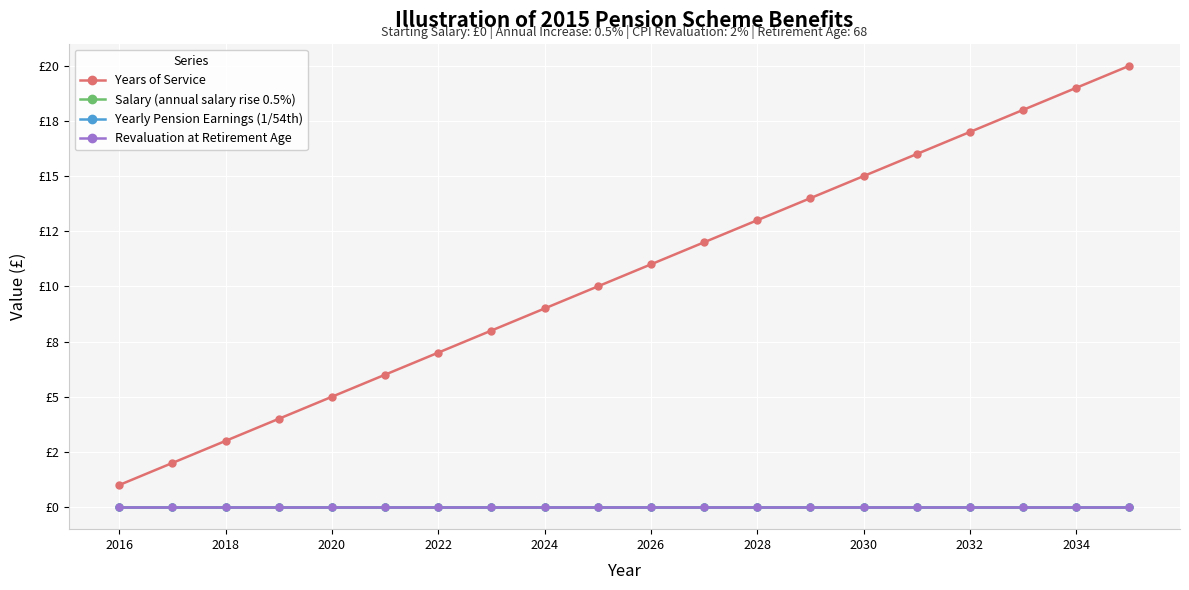

True or false: Salary (annual salary rise 0.5%) has more than 1 points higher than both neighbors.

False